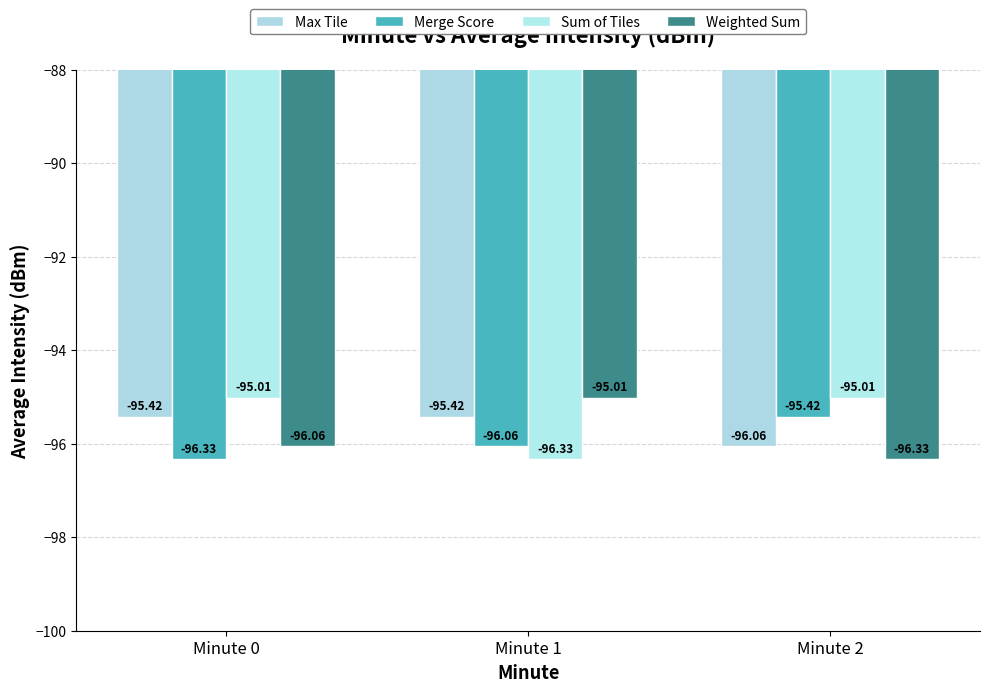

Reading right to left, transcribe all the data shown in this chart.

Max Tile: -96.1	-95.4	-95.4
Merge Score: -95.4	-96.1	-96.3
Sum of Tiles: -95.0	-96.3	-95.0
Weighted Sum: -96.3	-95.0	-96.1